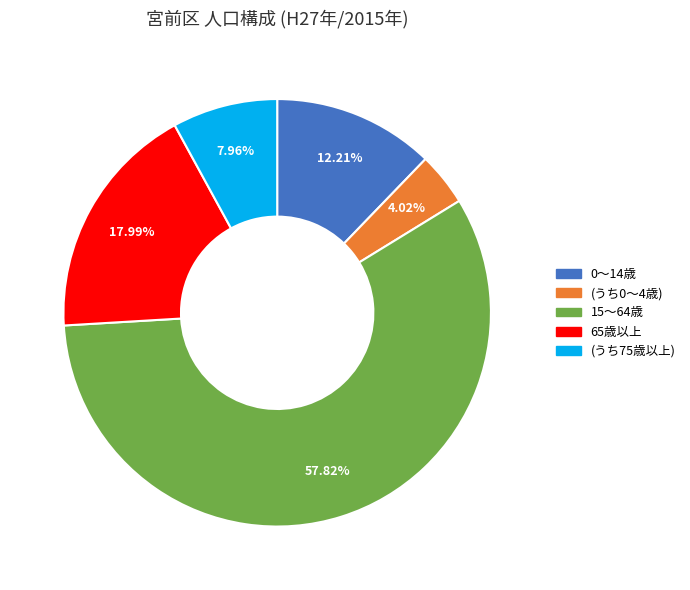

How much of the chart is everything except 0～14歳?

87.8%